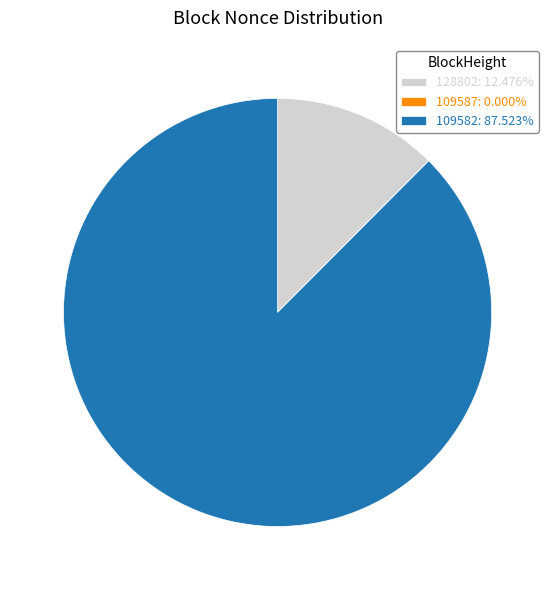

True or false: 128802 accounts for 20% of the total.

False